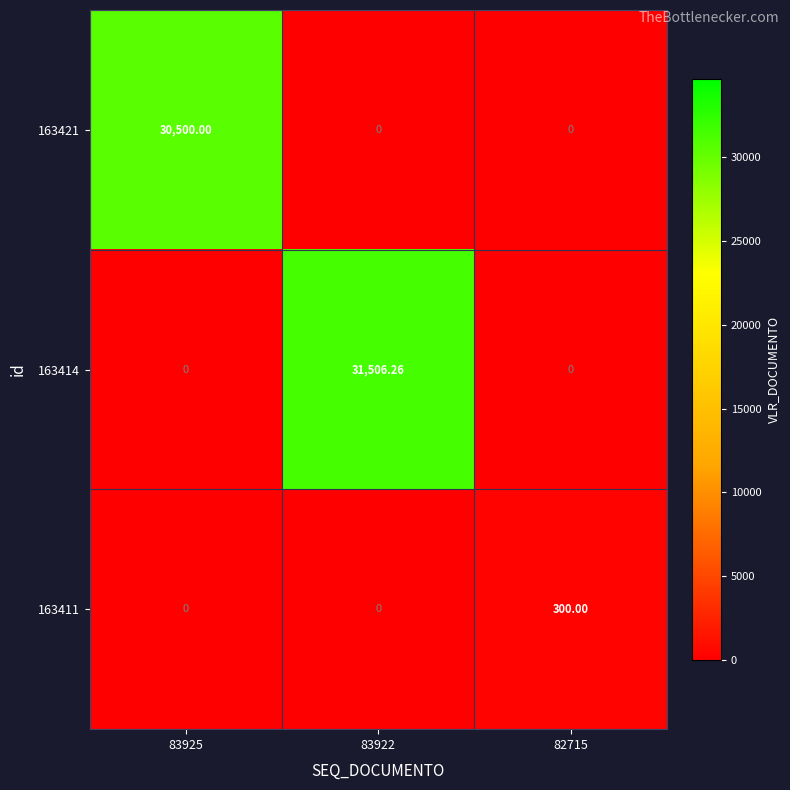

List the series in order of their peak value, lowest first.

163411, 163421, 163414